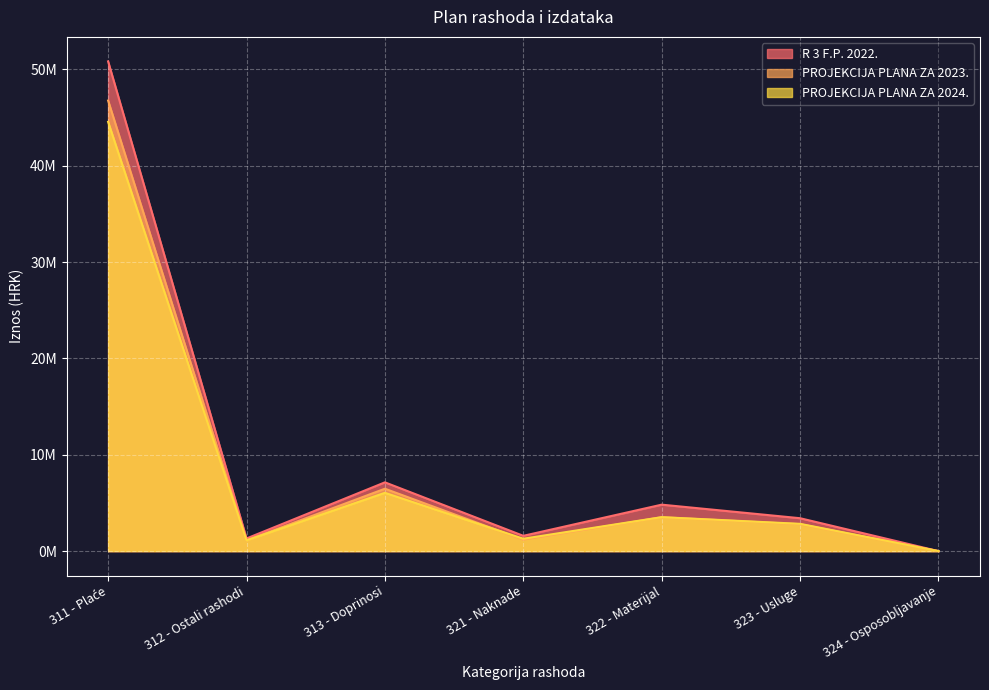

Between 311 - Plaće and 321 - Naknade, which series saw the biggest shift?

R 3 F.P. 2022.